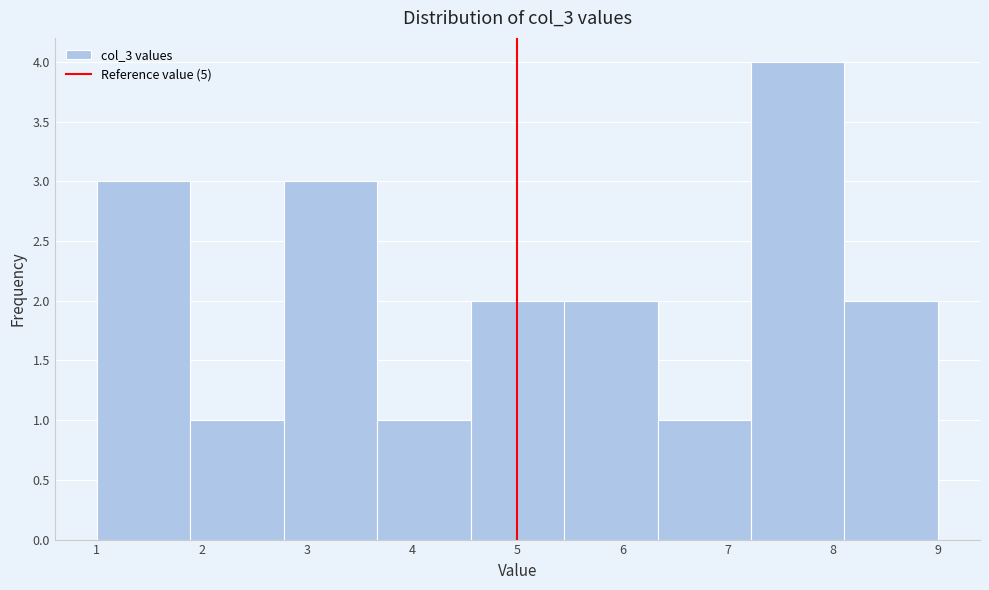

What is the height of the bar covering 2.8 to 3.7 on the x-axis? Neither the bar edges nor the heights are printed on the chart, so give them approximately, as read against the axes.

3